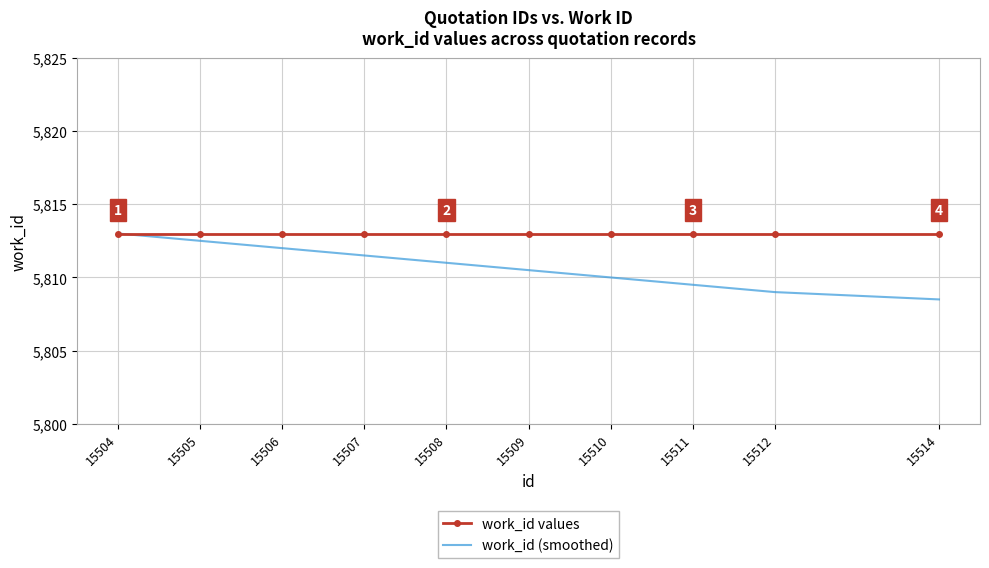

Read the work_id values value at 15512.

5813.0